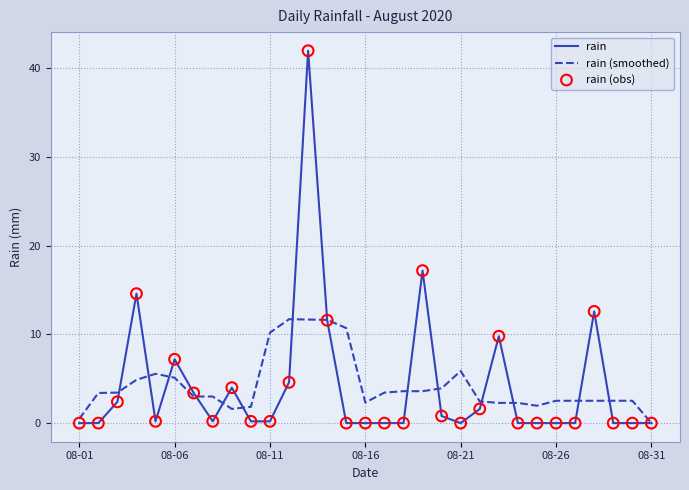

Rank the series by their maximum value, from lowest to highest.

rain (smoothed), rain